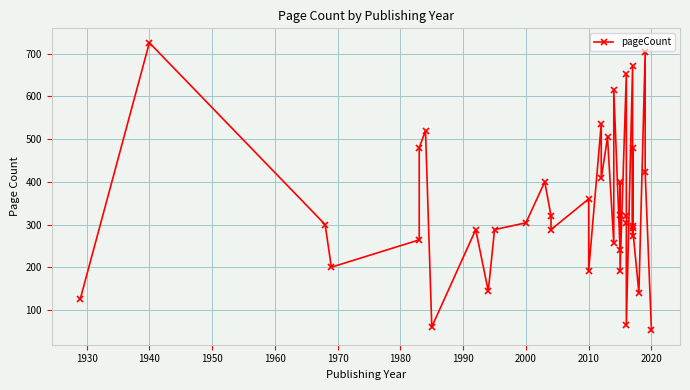

What is the sum of all values?

13404